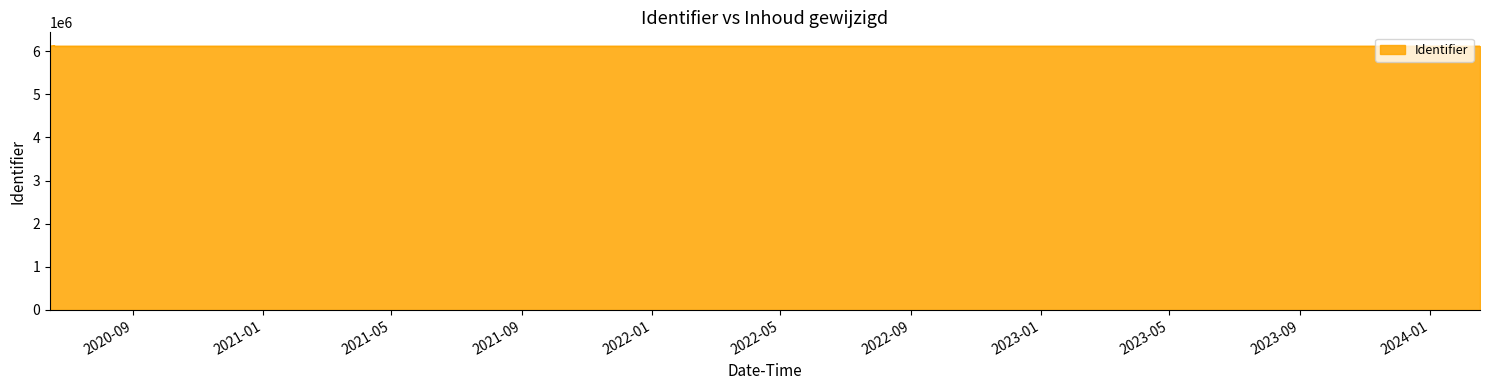

What is the approximate value at 2020-06-19 10:58:50?

6113183